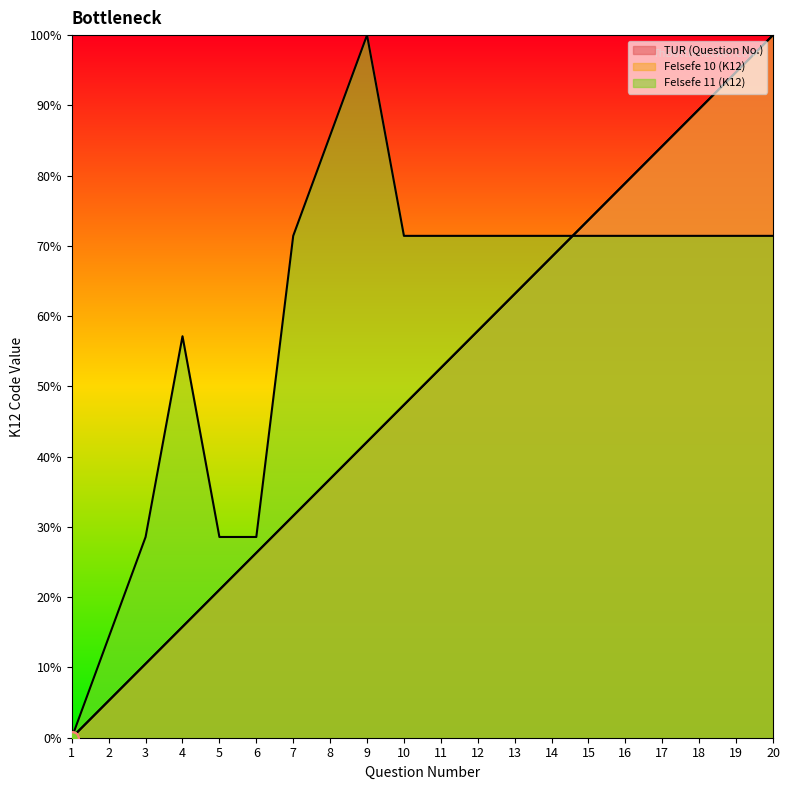

Which series has the largest Y range (max minus min)?

TUR